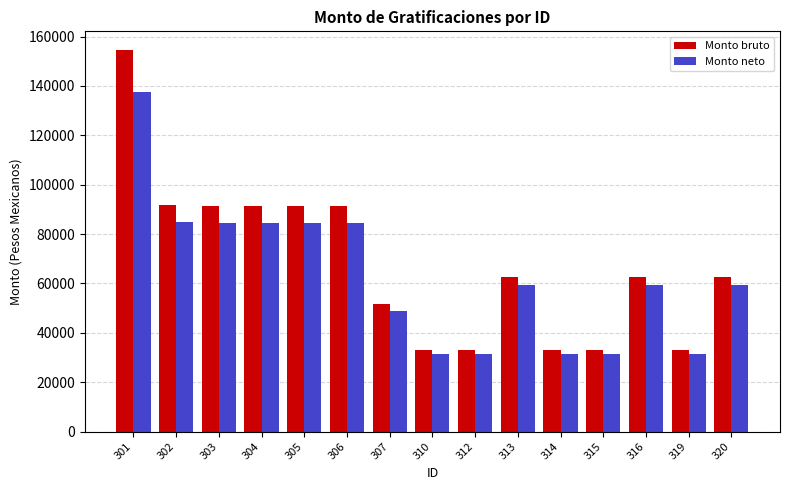

The value of Monto bruto at 306 is 118906.0. True or false?

False